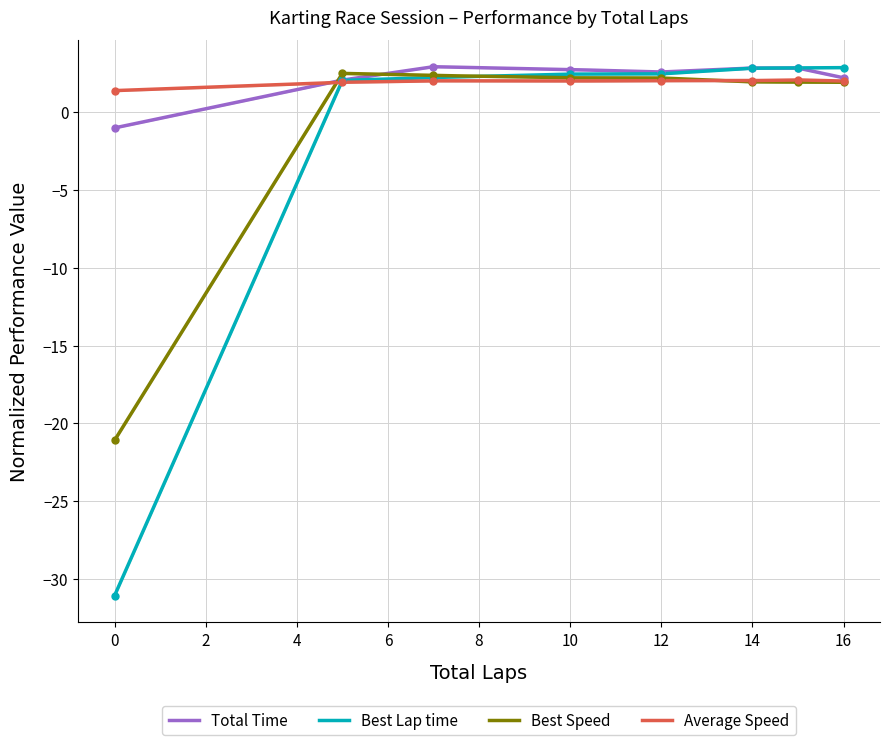

Which series has the largest total across all categories?

Total Time